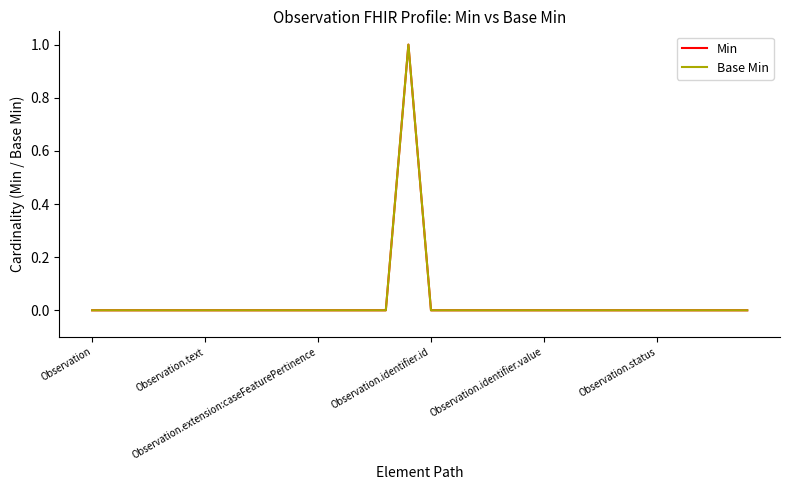

Reading right to left, list all the values displayed in this chart.

Min: 0	0	0	0	0	0	0	0	0	0	0	0	0	0	0	1	0	0	0	0	0	0	0	0	0	0	0	0	0	0
Base Min: 0	0	0	0	0	0	0	0	0	0	0	0	0	0	0	1	0	0	0	0	0	0	0	0	0	0	0	0	0	0